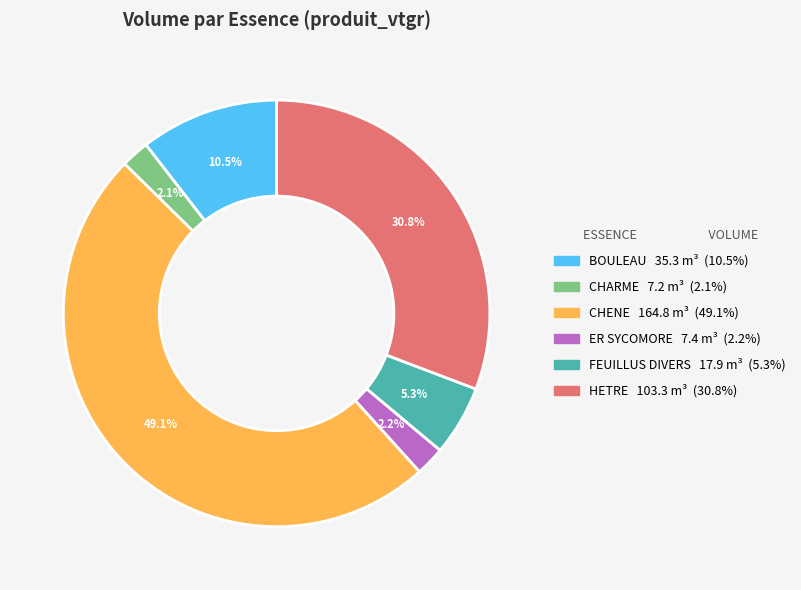

Do CHARME and FEUILLUS DIVERS together represent more than half of the pie?

No